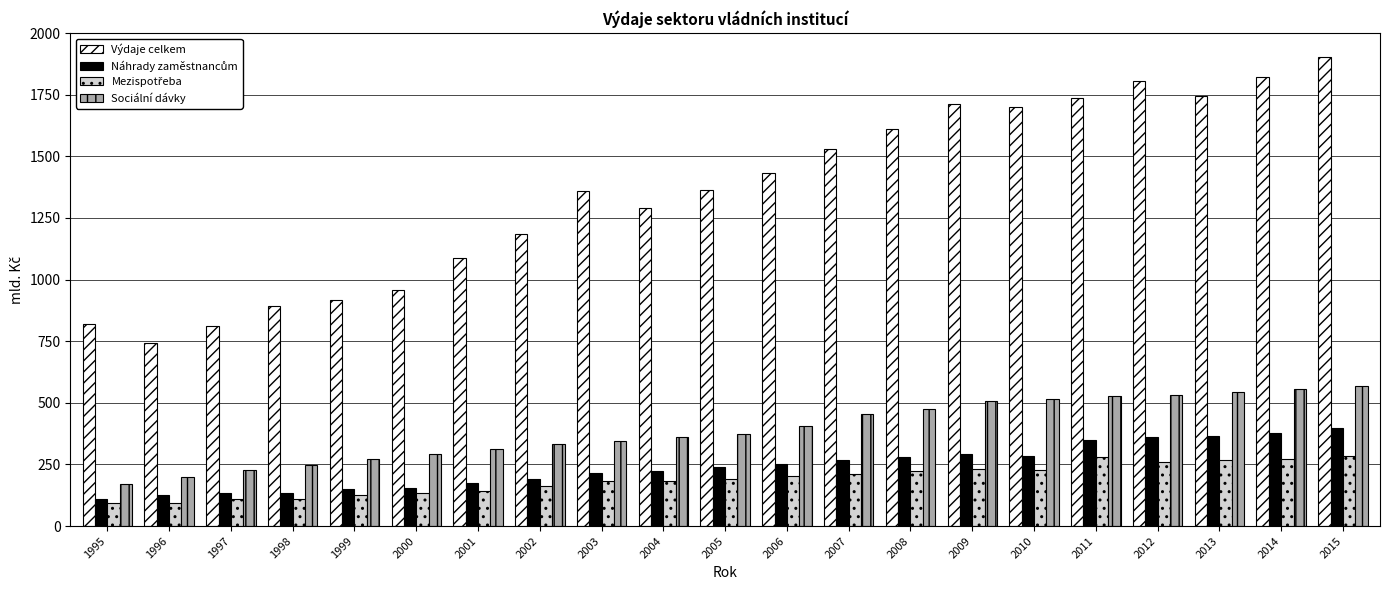

The Sociální dávky series shows 555.6 at 2014. True or false?

True